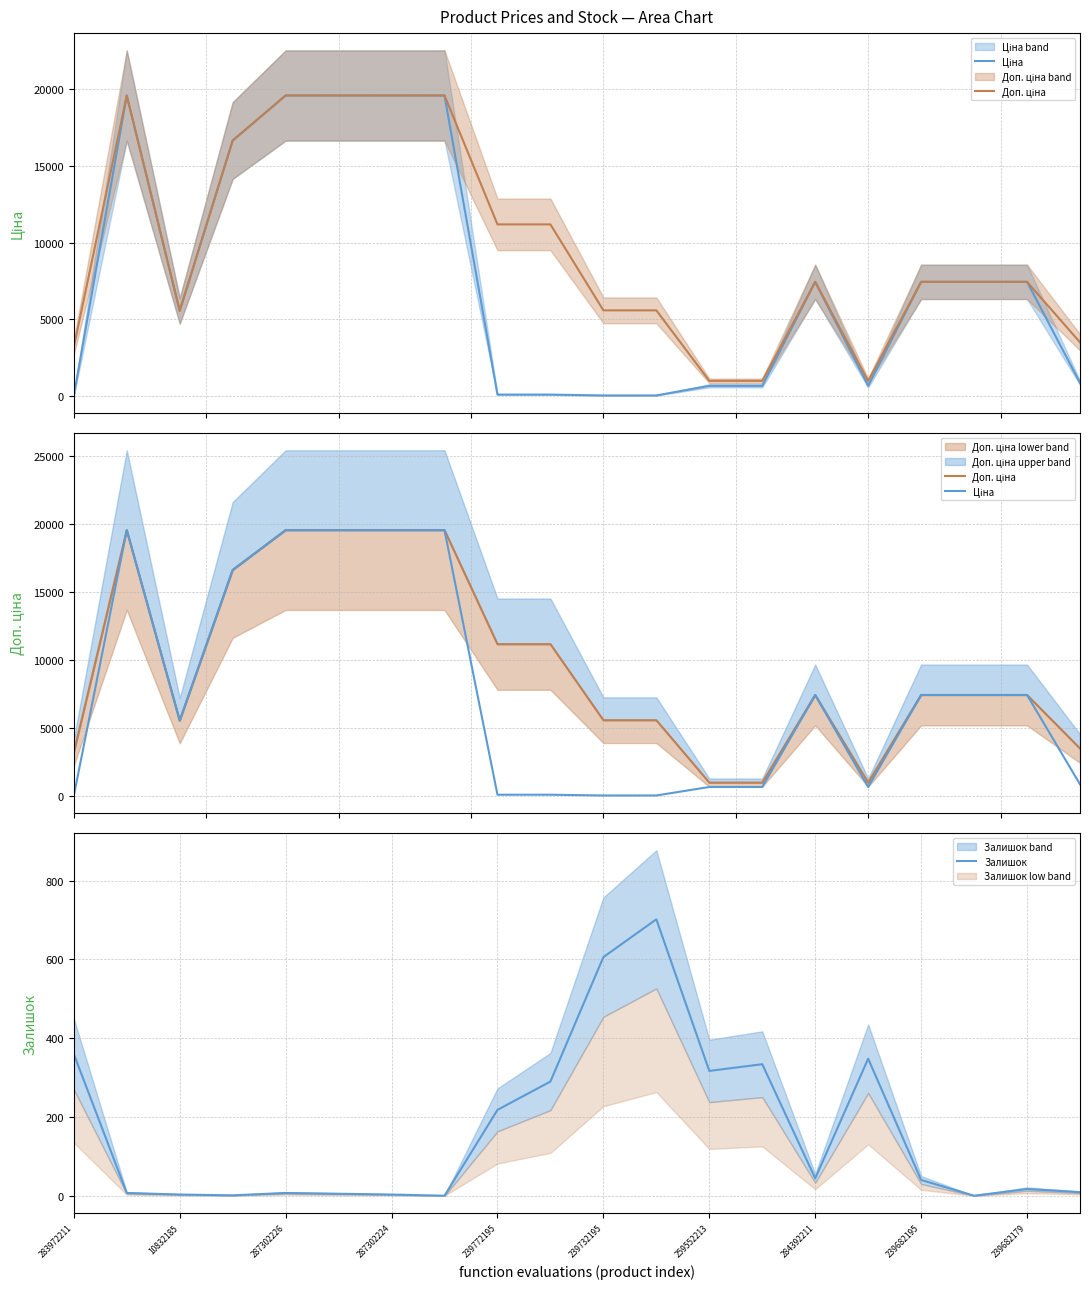

Rank the series at 19 from highest to lowest value.

Доп. ціна, Ціна, Залишок